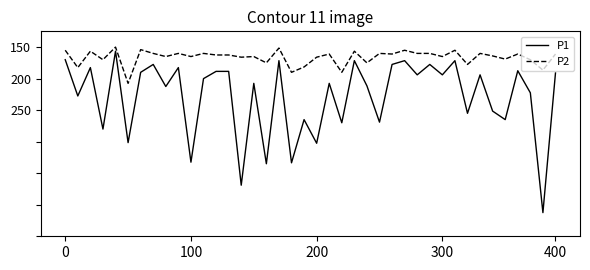

Is this an area chart (filled region under the line)?

No